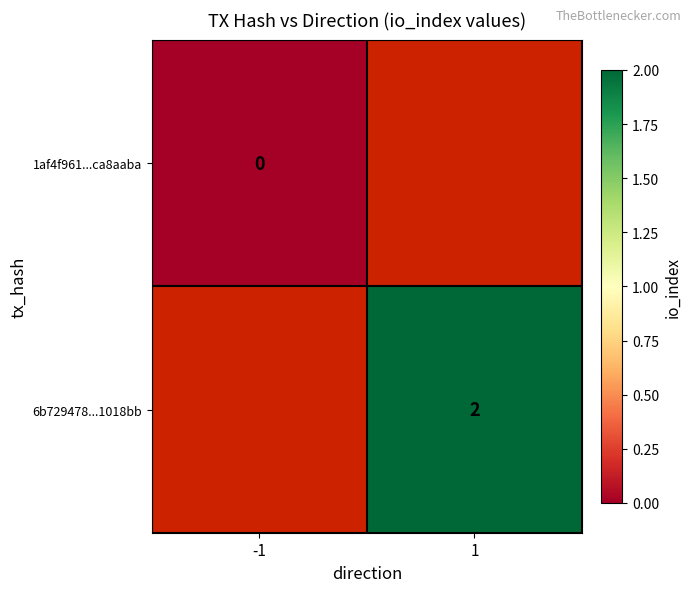

True or false: 6b729478...1018bb has a value of 1 at 1.

False